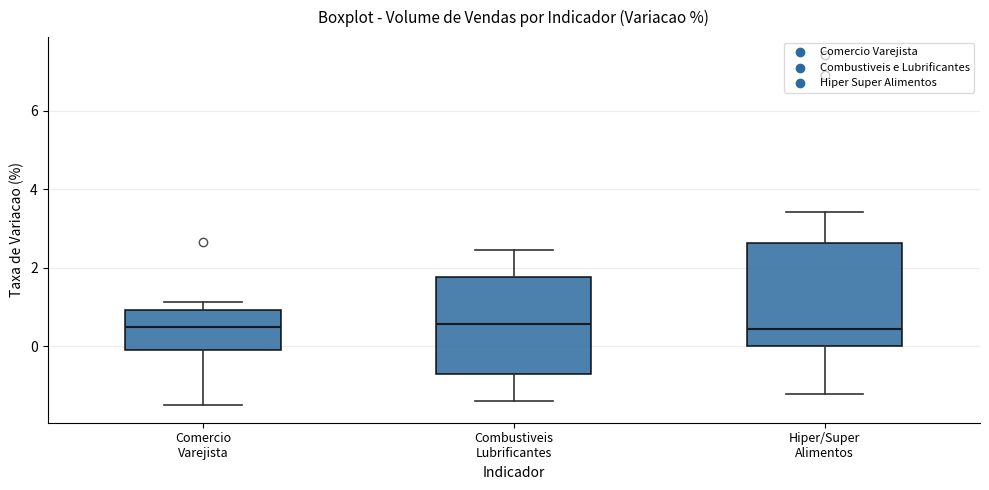

Where does the lower whisker of the box for Comercio Varejista end on the y-axis? The values are not printed on the chart, so give them approximately, as read against the axis.

-1.6